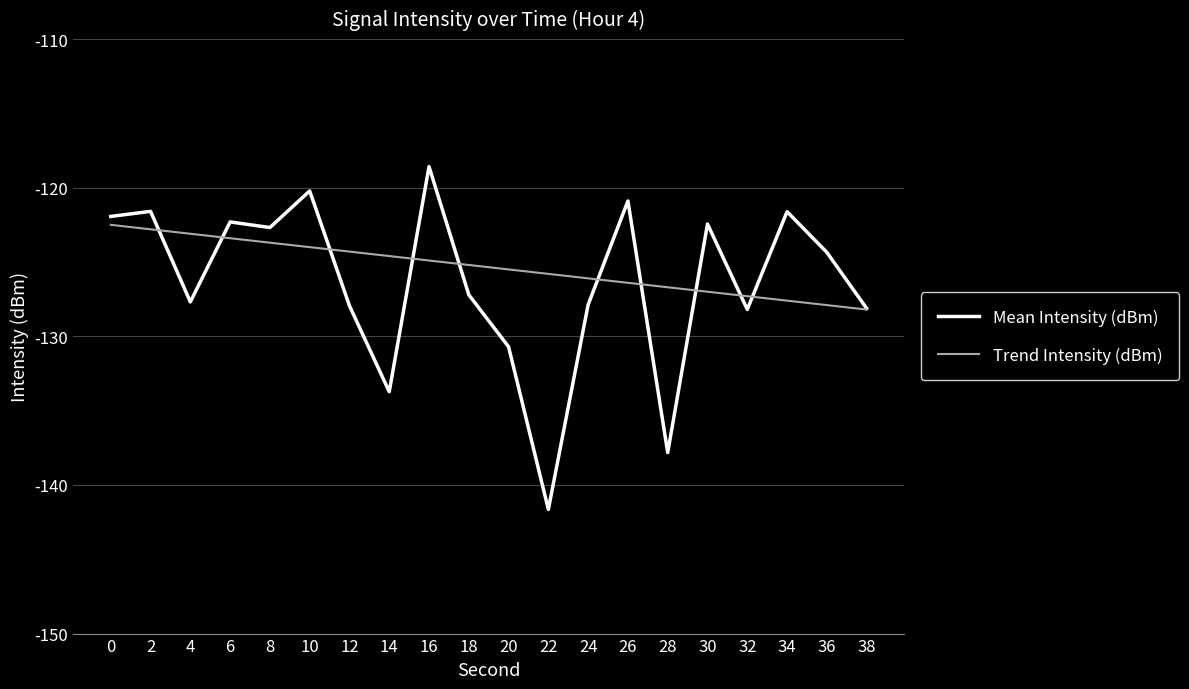

Between which two adjacent categories do Mean Intensity (dBm) and Trend Intensity (dBm) first intersect?

2 and 4